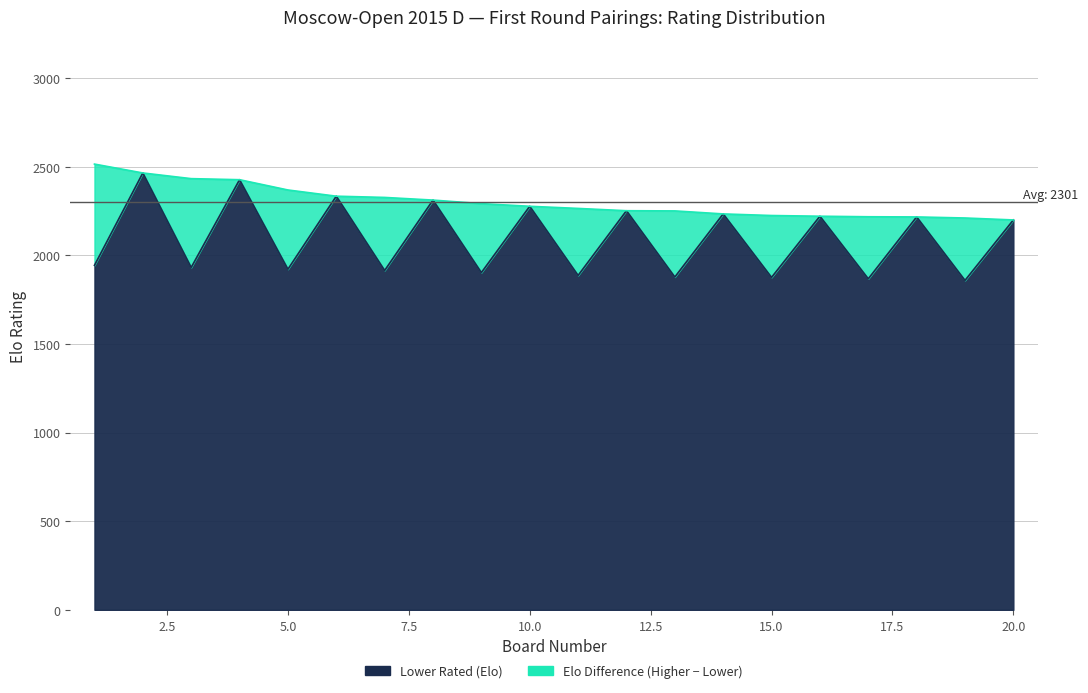

True or false: Lower Rated (Elo) and Higher Rated (Elo) intersect in this chart.

False